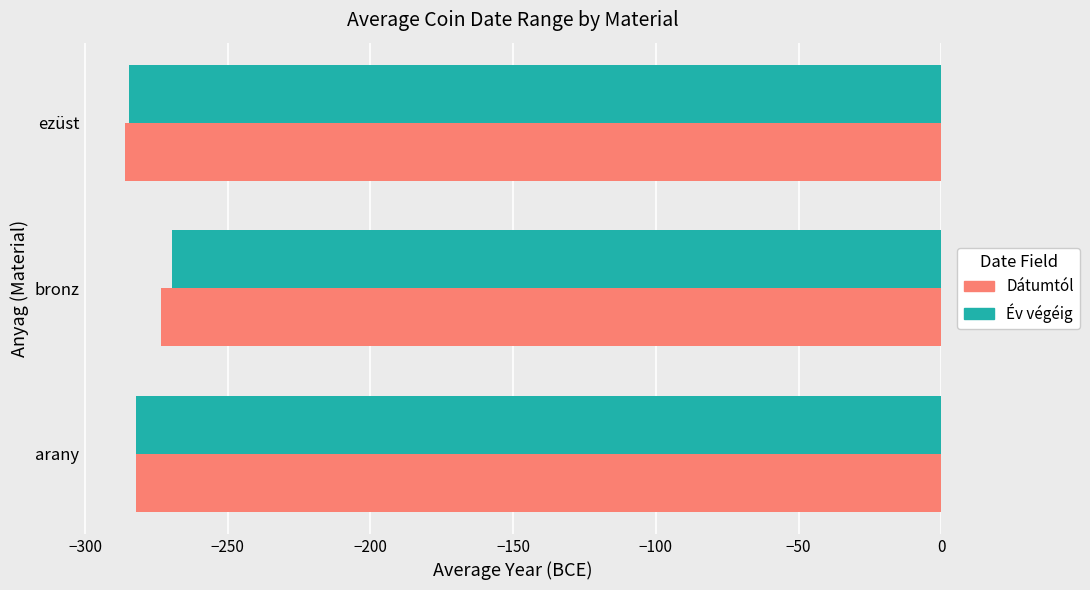

What is the lowest value of the Dátumtól series?

-286.0